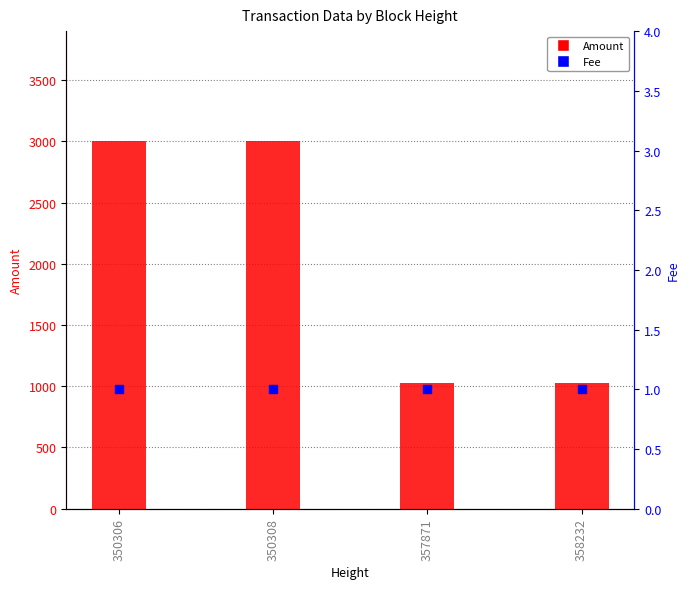

Which series reaches the minimum Y coordinate?

Fee